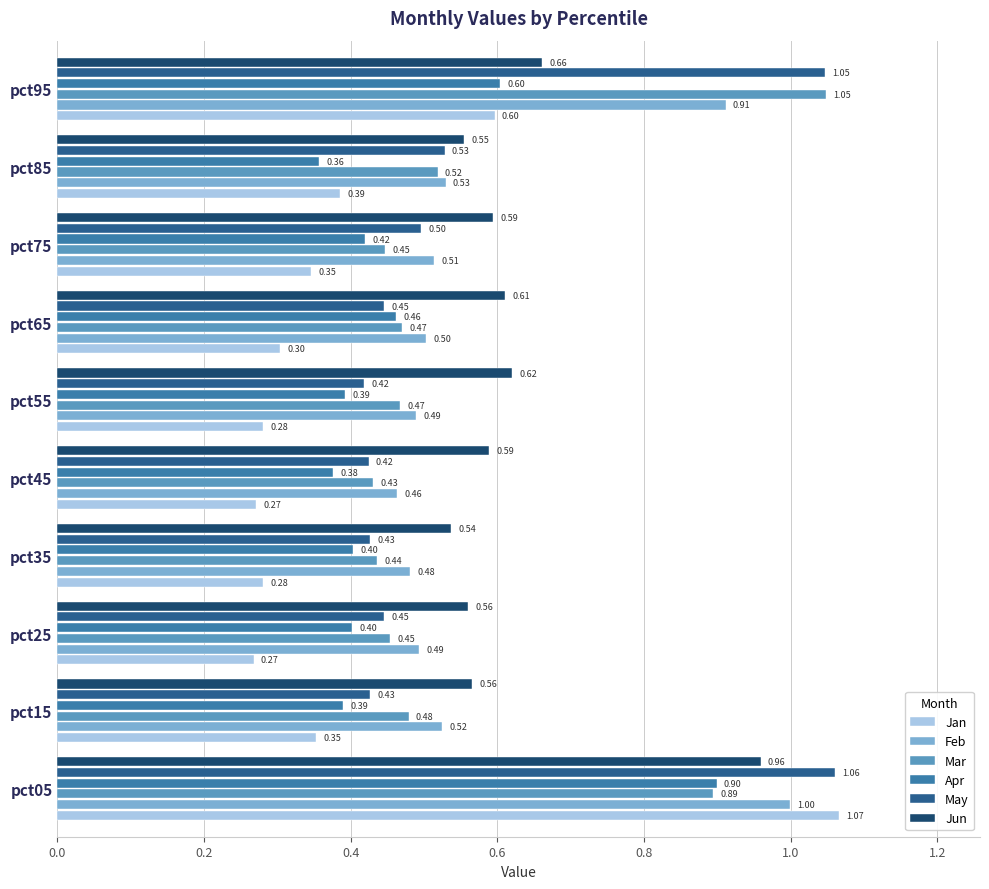

What is the difference between the maximum and minimum values in the Mar series?

0.6